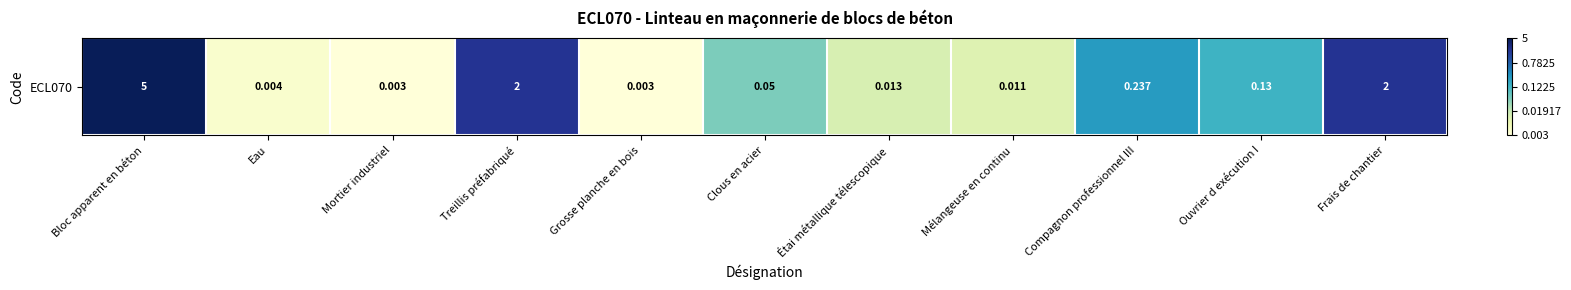

True or false: the data shows 0.3 at Treillis préfabriqué.

True